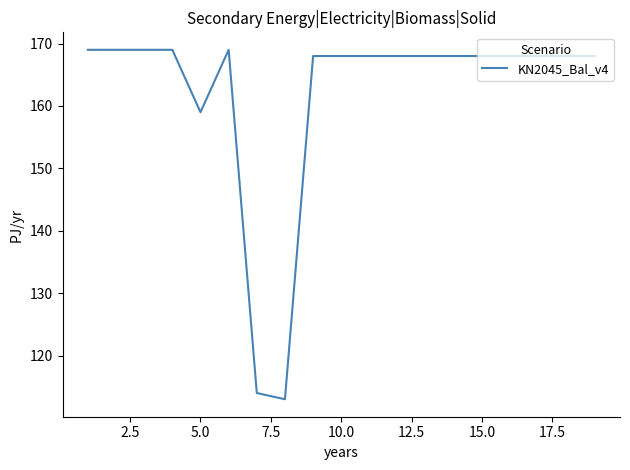

Does the chart display data point markers on the line(s)?

No